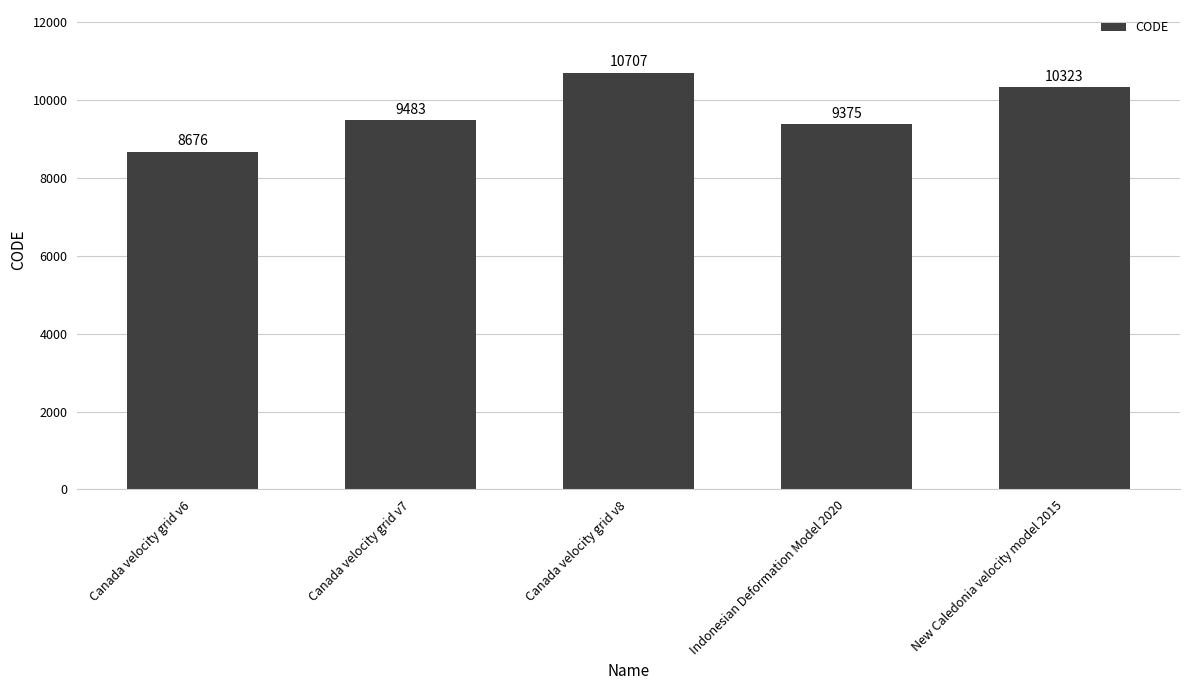

Between Canada velocity grid v6 and Canada velocity grid v7, which is larger?

Canada velocity grid v7